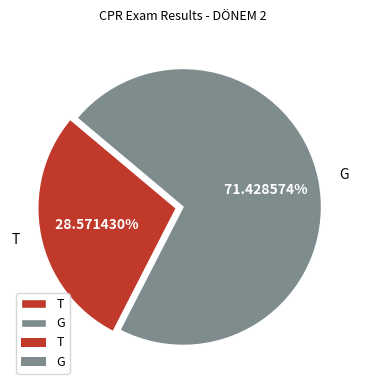

To the nearest percent, what is the combined percentage of T and G?

100%